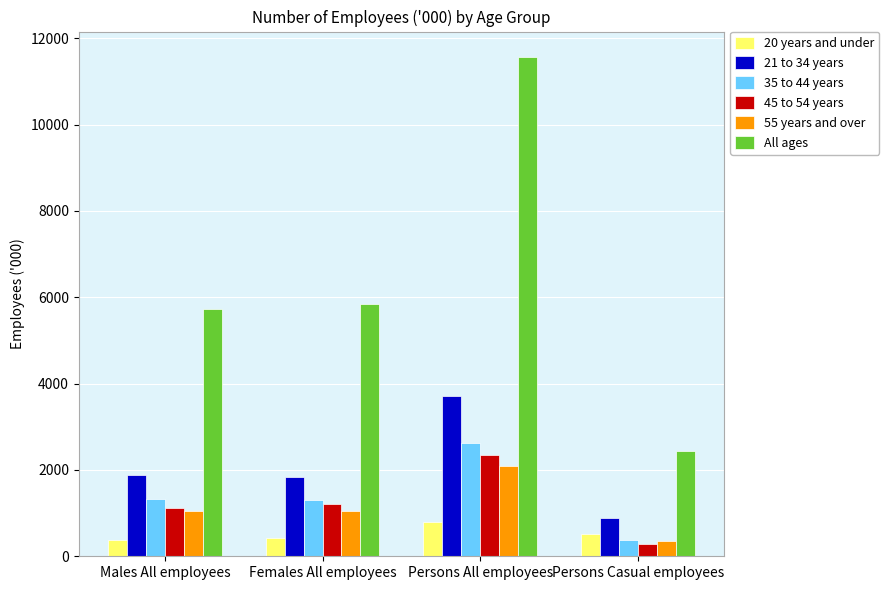

At which label does 55 years and over reach its minimum?

Persons Casual employees